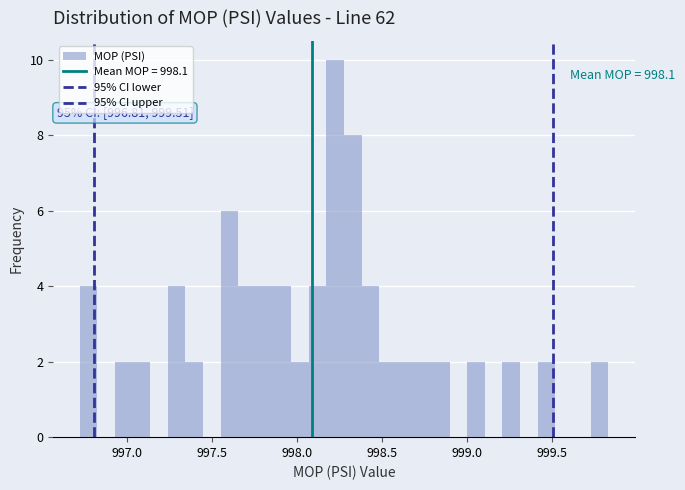

Read against the x-axis, roughly where is the centre of the tallest bar?

998.20